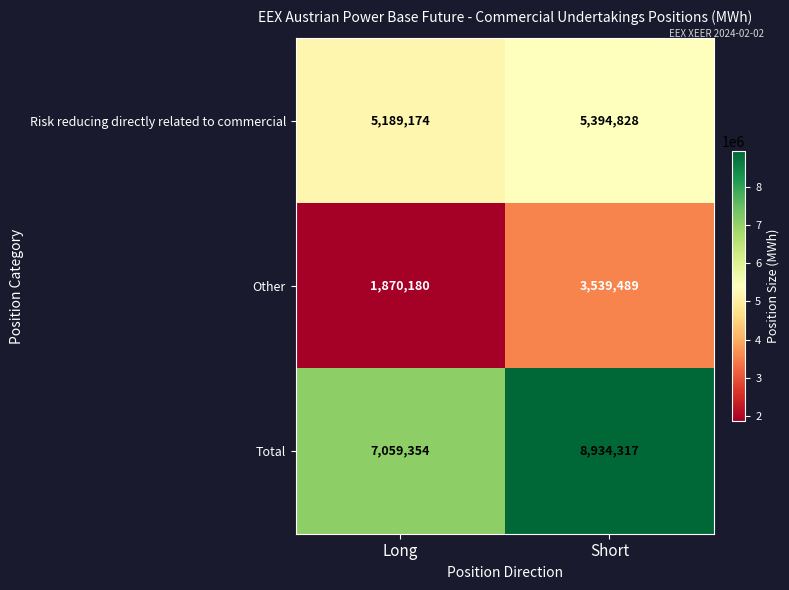

What is the average value of the Total series?

7996836